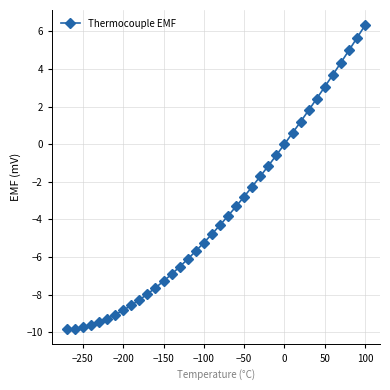

What is the sum of all values?

-136.4